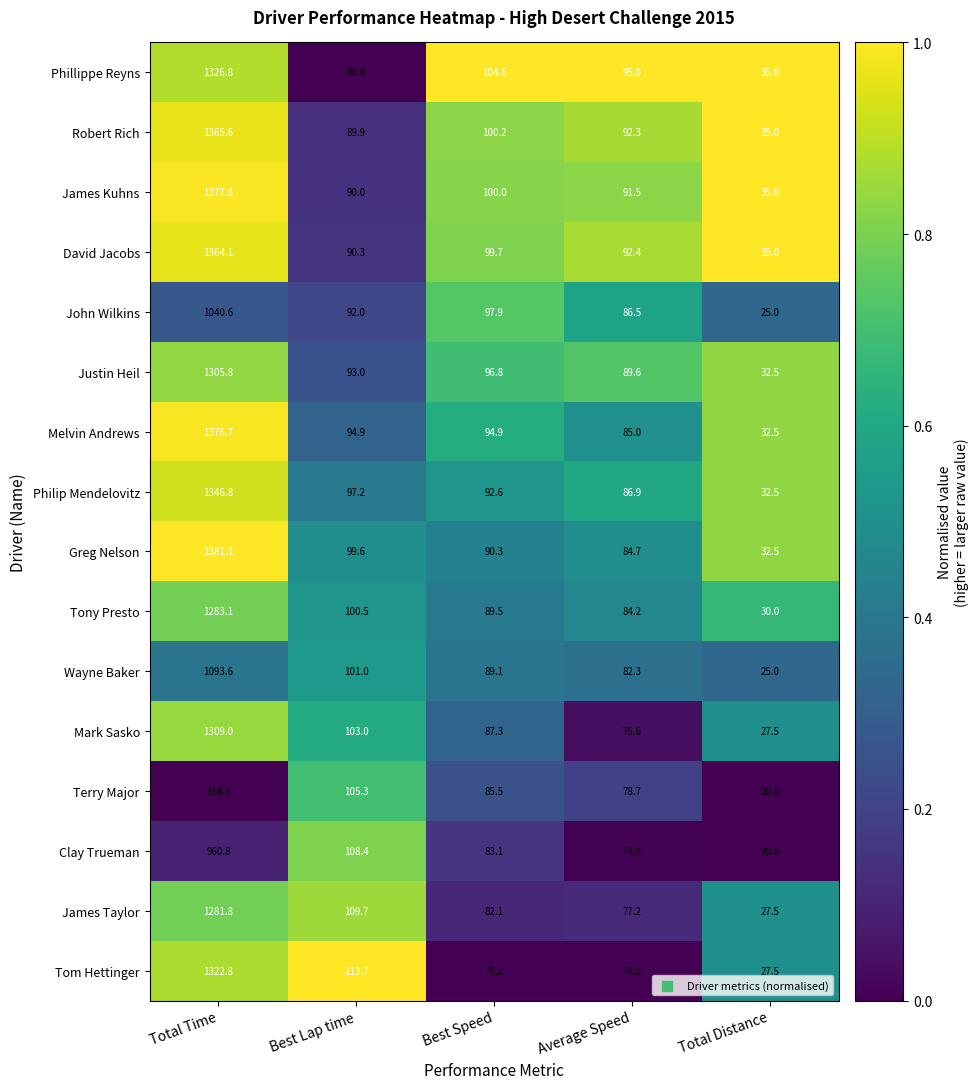

What is the minimum value for David Jacobs?

35.0